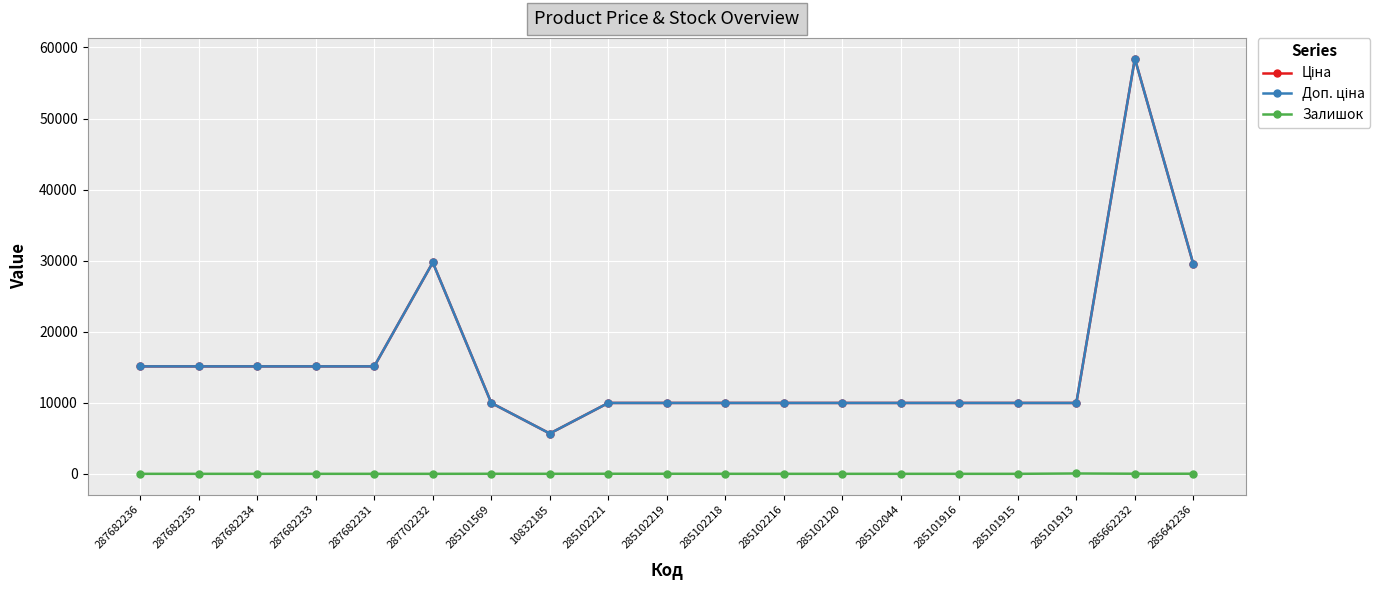

Which label corresponds to the smallest value in the chart?

287682236